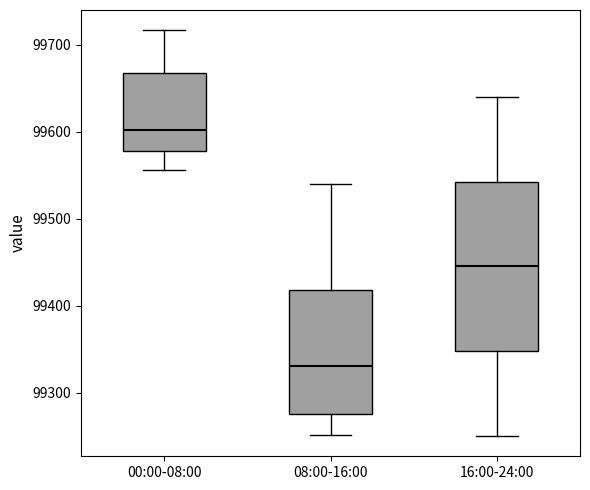

Reading left to right, transcribe this box plot: for each box, give where its median line is, the range the box spans, and where its two whiskers end, as read against the y-axis. The values are not printed on the chart, so give them approximately, as read against the axis.

00:00-08:00: median 99600, box 99580 to 99670, whiskers 99560 to 99720
08:00-16:00: median 99330, box 99280 to 99420, whiskers 99250 to 99540
16:00-24:00: median 99450, box 99350 to 99540, whiskers 99250 to 99640